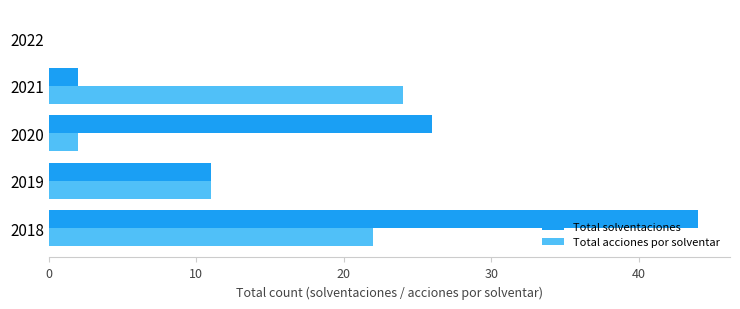

What is the average value of the Total solventaciones series?

17